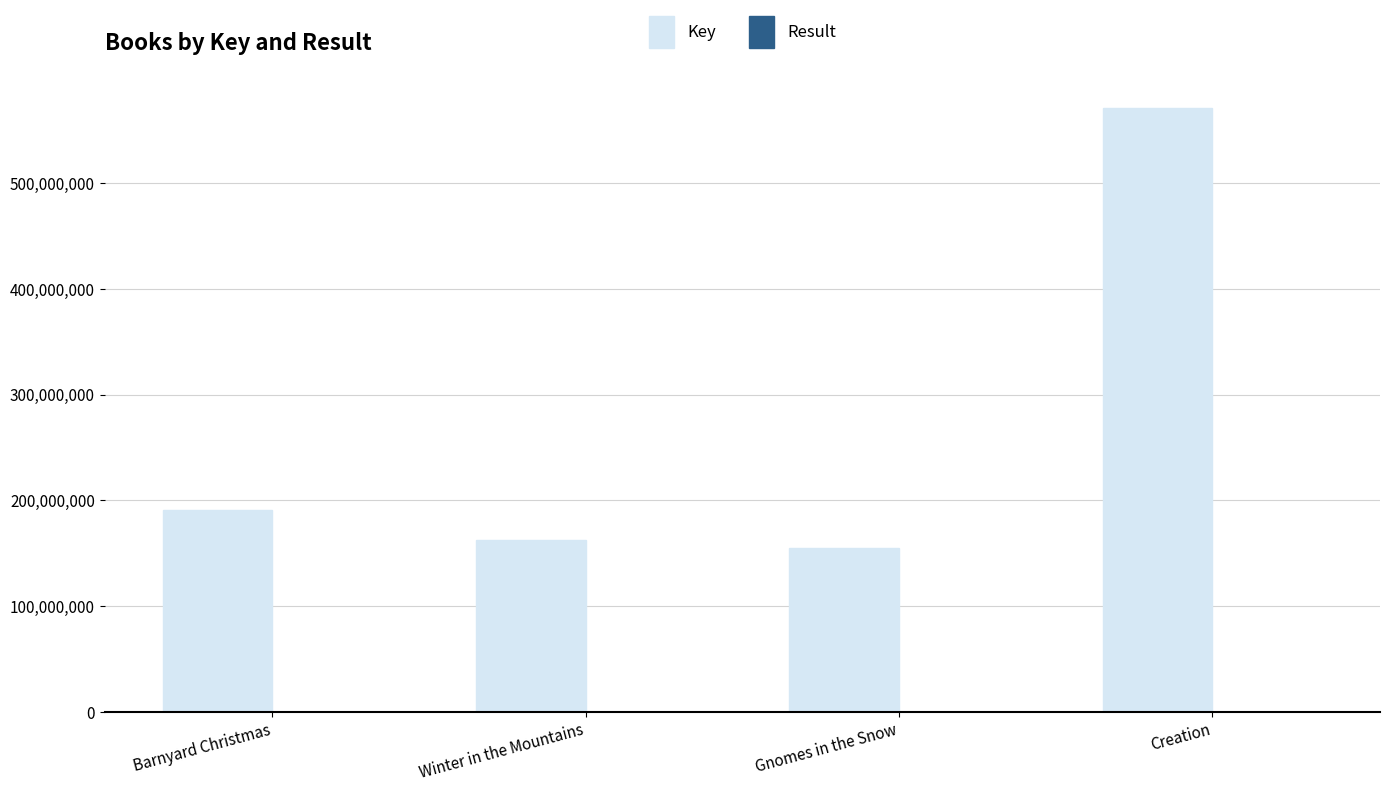

True or false: Key has a value of 162681193 at Winter in the Mountains.

True